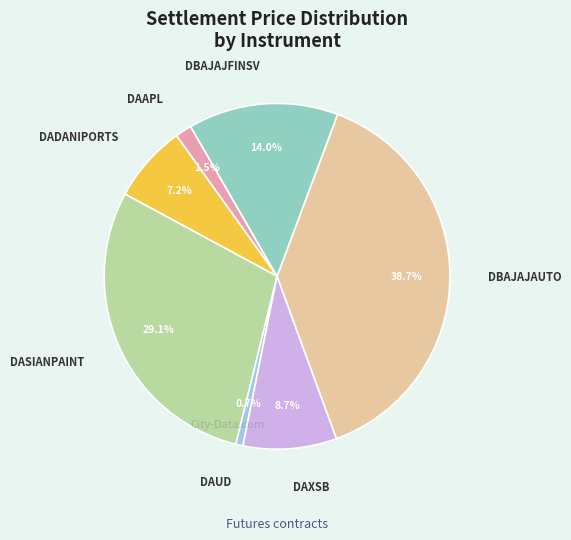

Is there a majority slice in this chart?

No